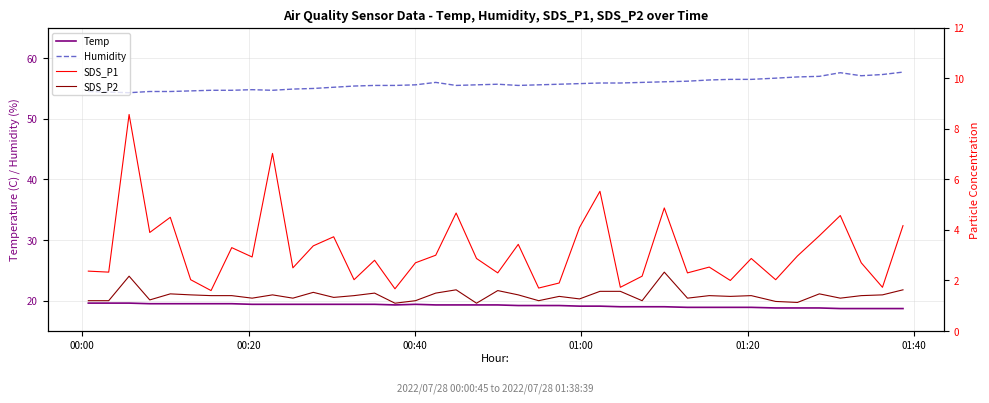

What is the lowest value of the Humidity series?

54.3